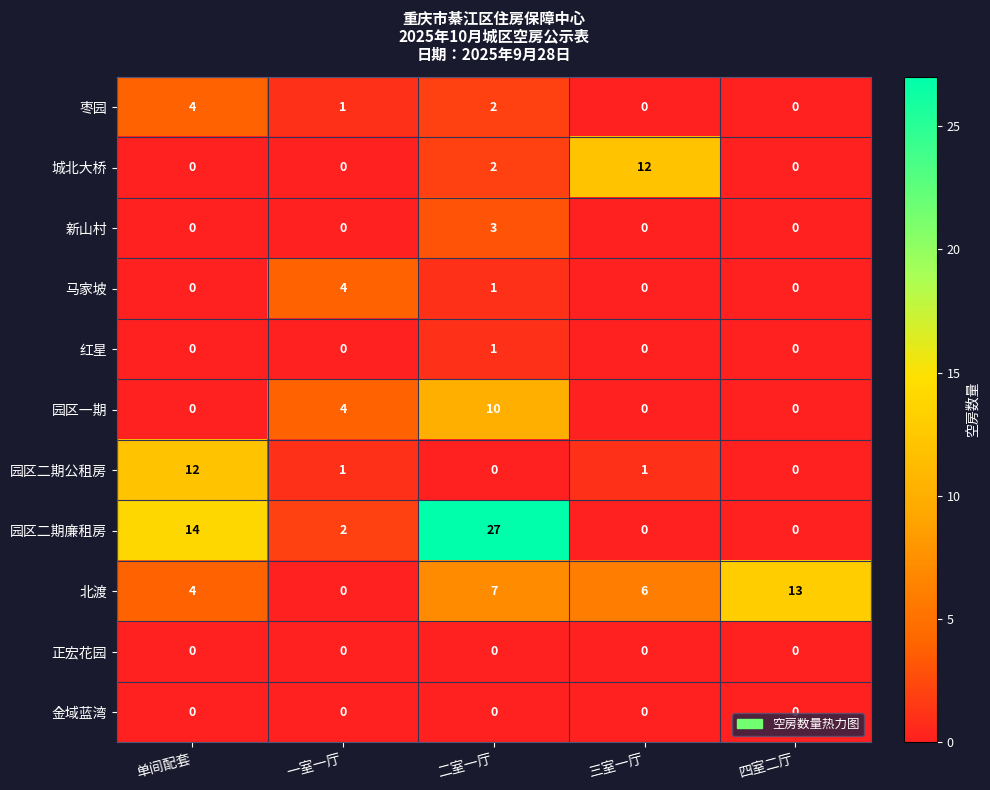

Between 单间配套 and 二室一厅, which series saw the biggest shift?

园区二期廉租房